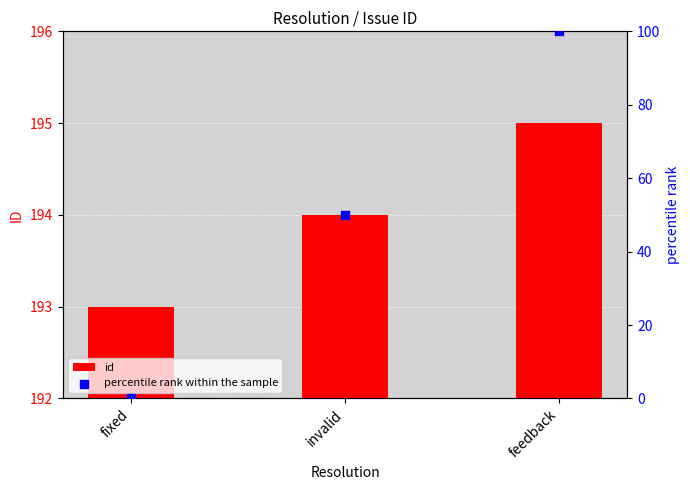

Which series has the largest total across all categories?

id